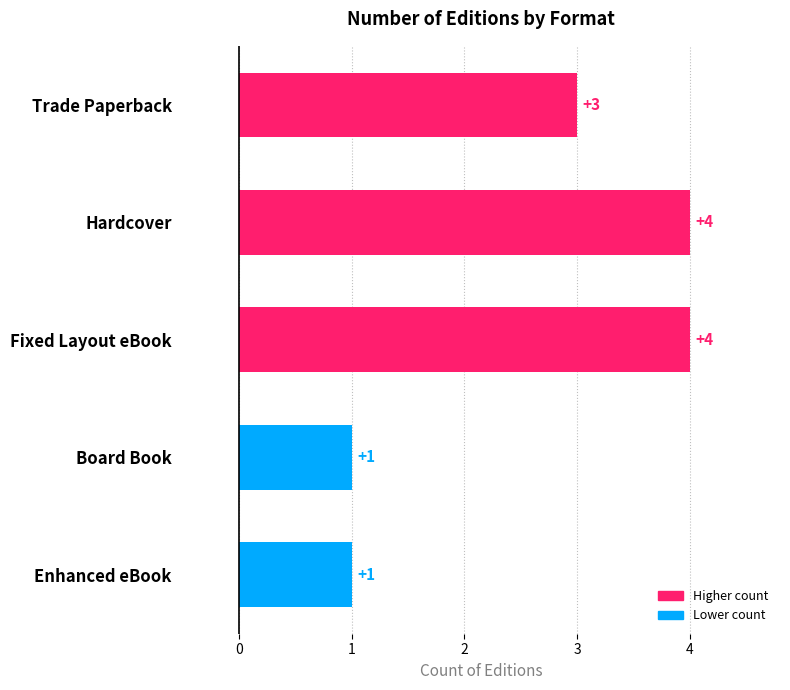

What is the ratio of the value at Fixed Layout eBook to the value at Hardcover?

1.0